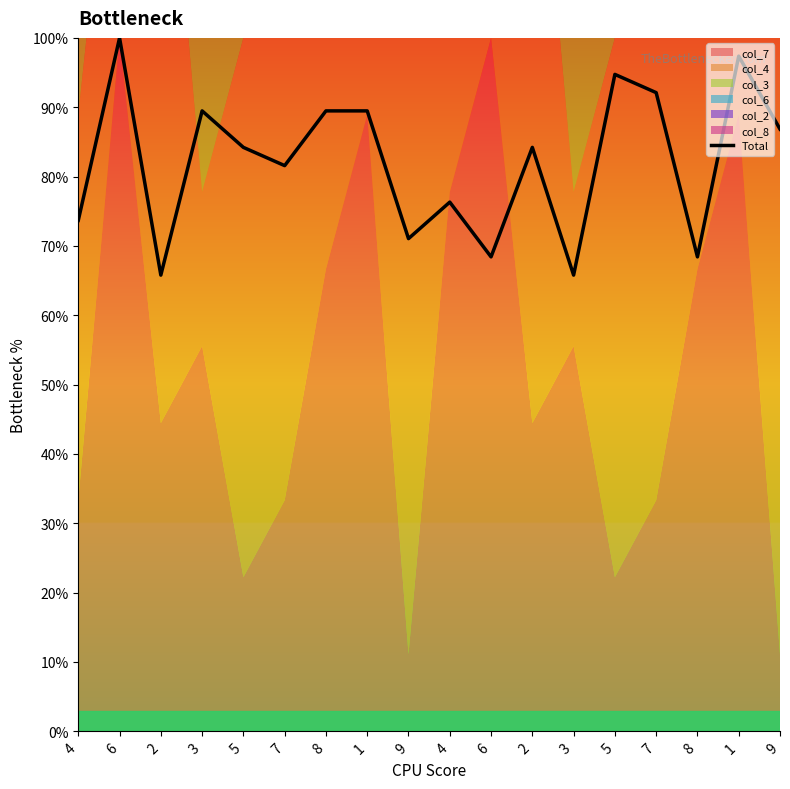

How many interior local valleys (lower than both neighbors) does the data have?

6